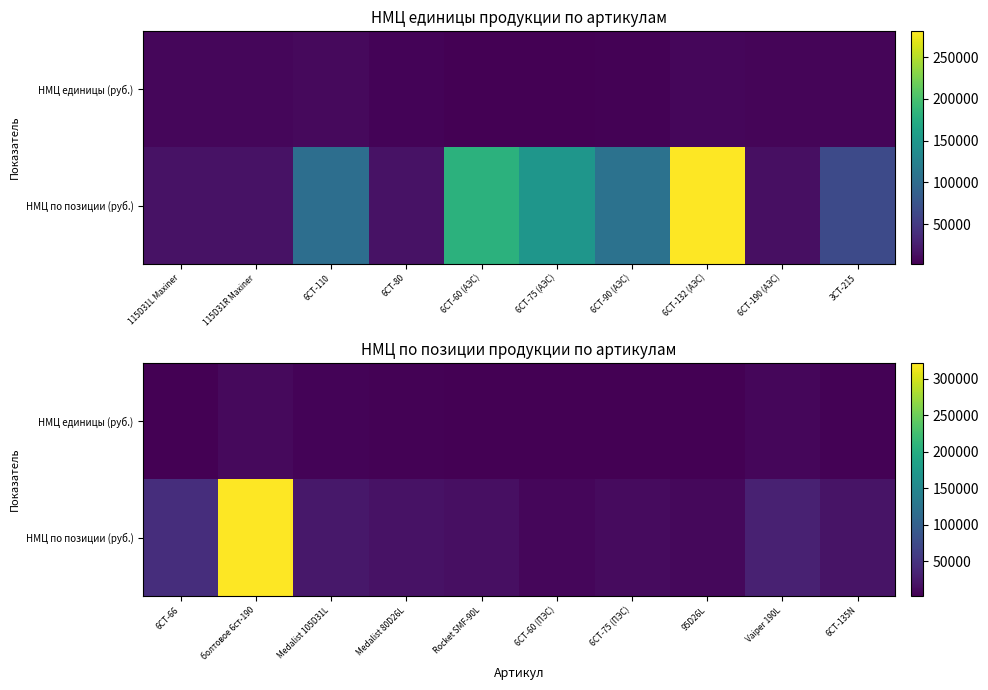

Rank the series at 6СТ-60 (ПЭС) from lowest to highest value.

НМЦ единицы (руб.), НМЦ по позиции (руб.)